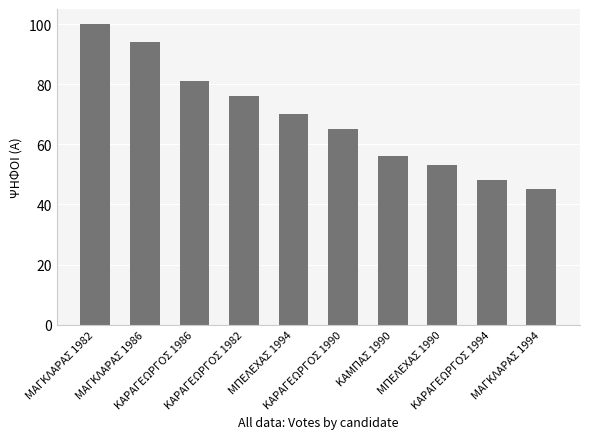

Where is the data nearest to the value 72?

ΜΠΕΛΕΧΑΣ 1994